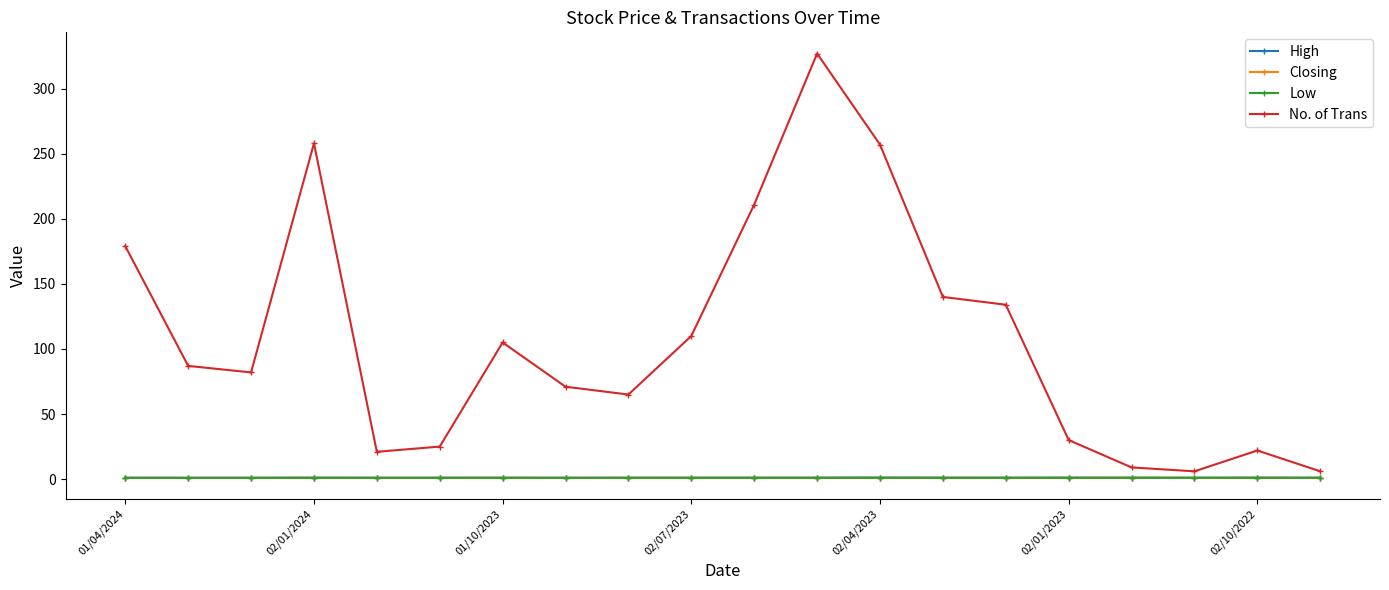

What are all the series names shown in the legend?

High, Closing, Low, No. of Trans